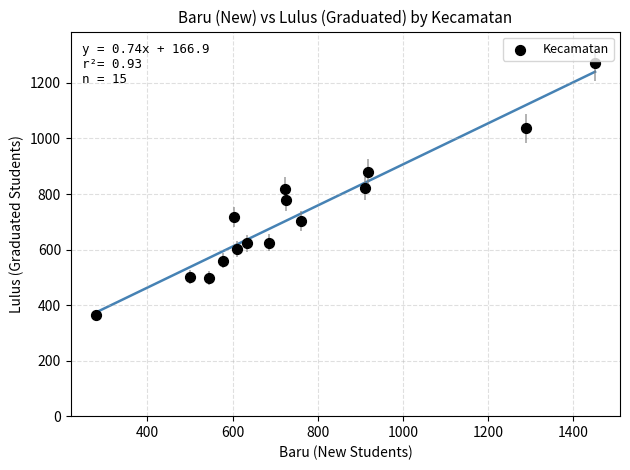

What is the range of X values (max minus min)?

1172